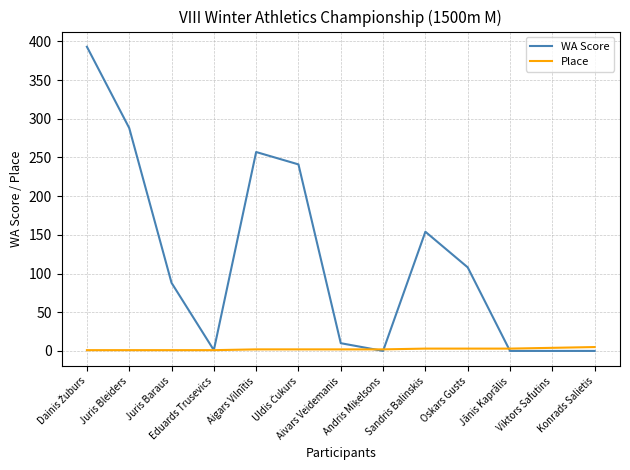

What is the sum of all WA Score values?

1540